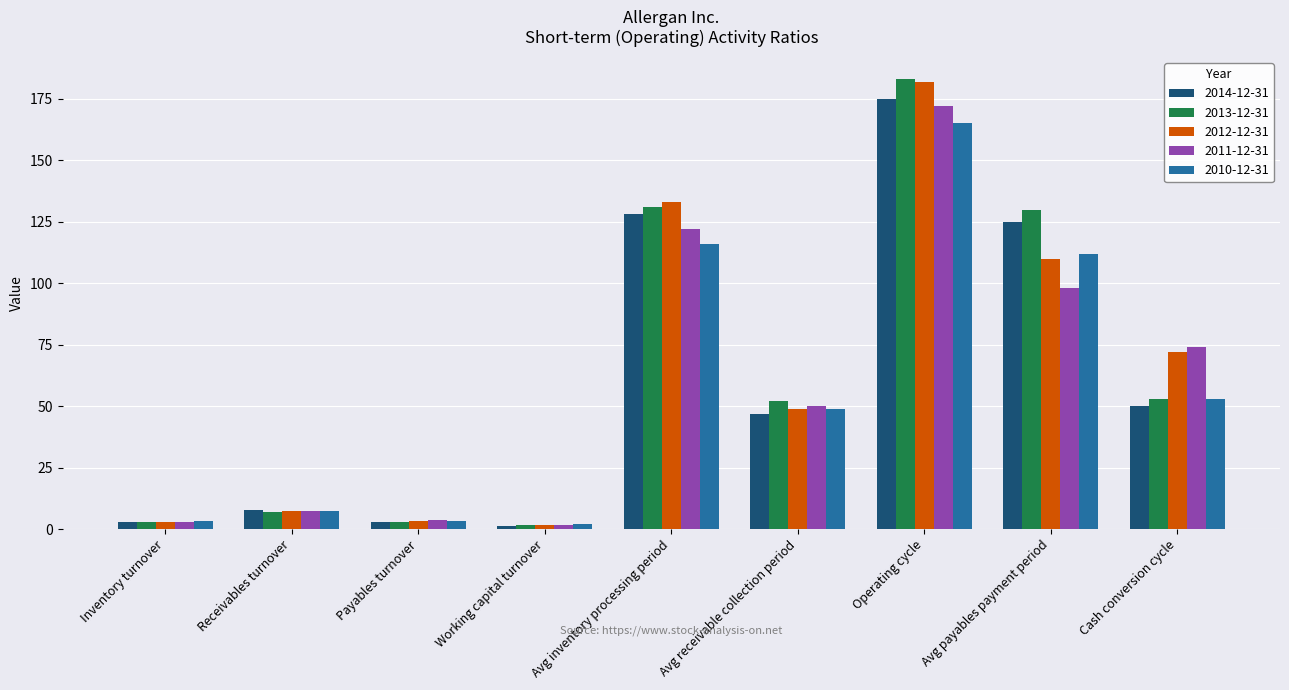

What is the total value across all series at Operating cycle?

877.0